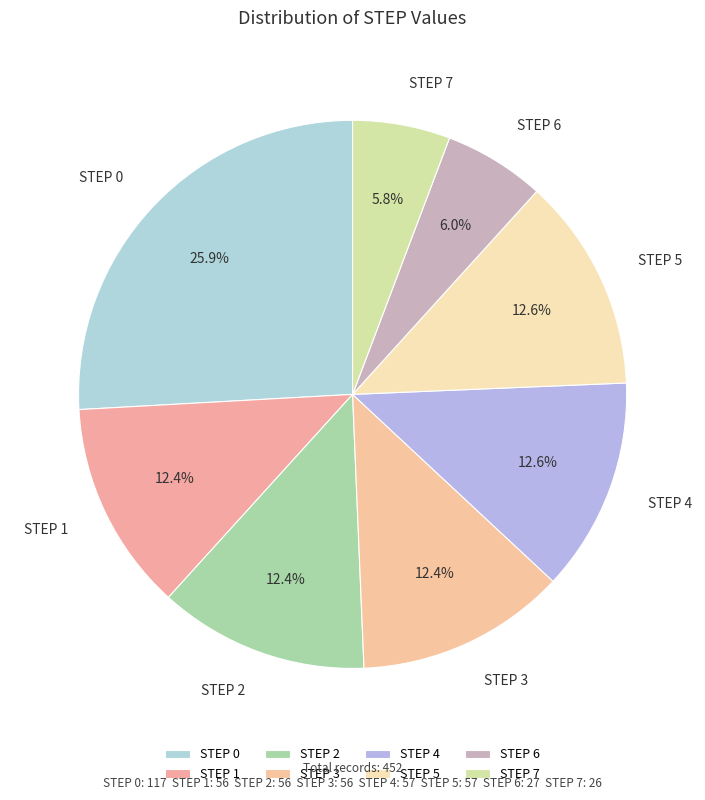

Is STEP 0 the majority of the pie?

No